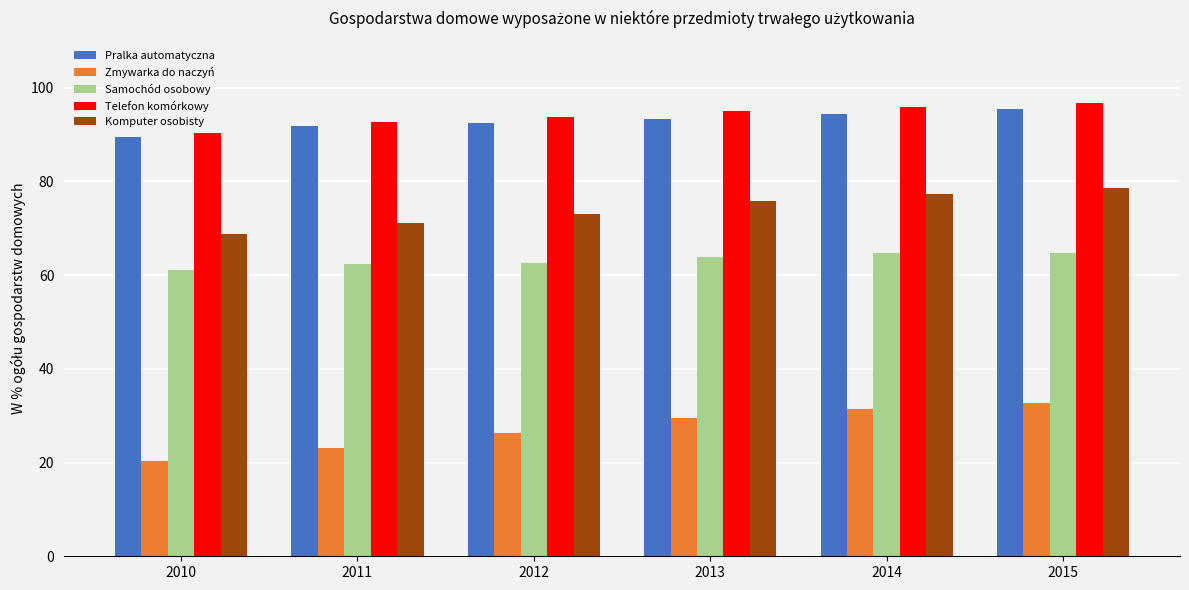

What is the highest value of the Telefon komórkowy series?

96.7